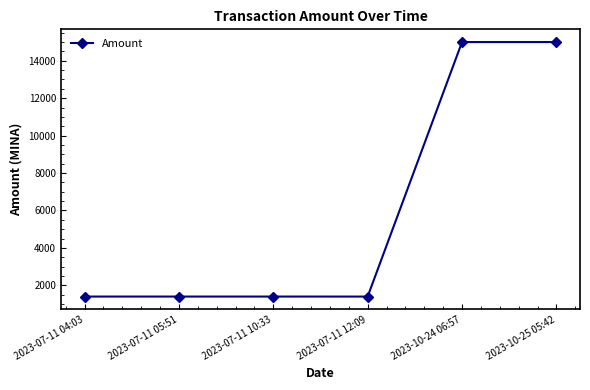

The value at 2023-07-11 10:33 is 1400.0. True or false?

True